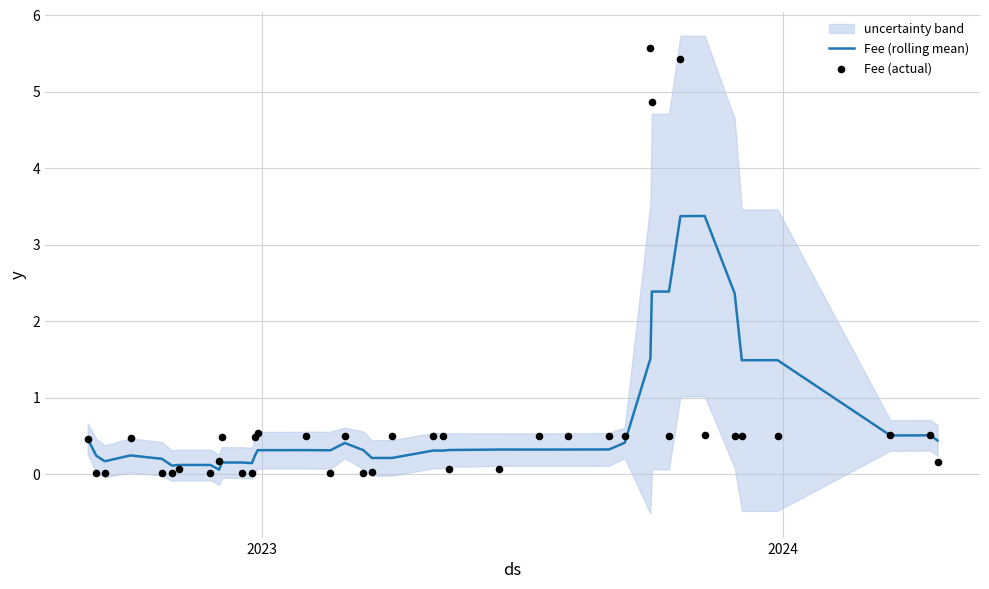

Which series contains the highest Y value?

Fee (actual)